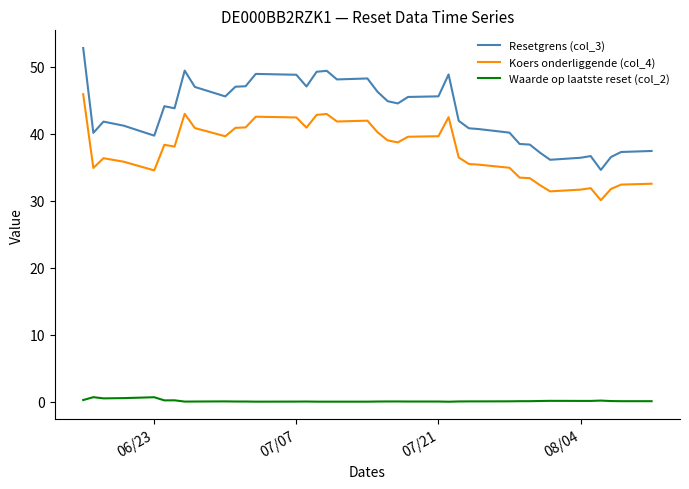

Which series has the largest total across all categories?

Resetgrens (col_3)